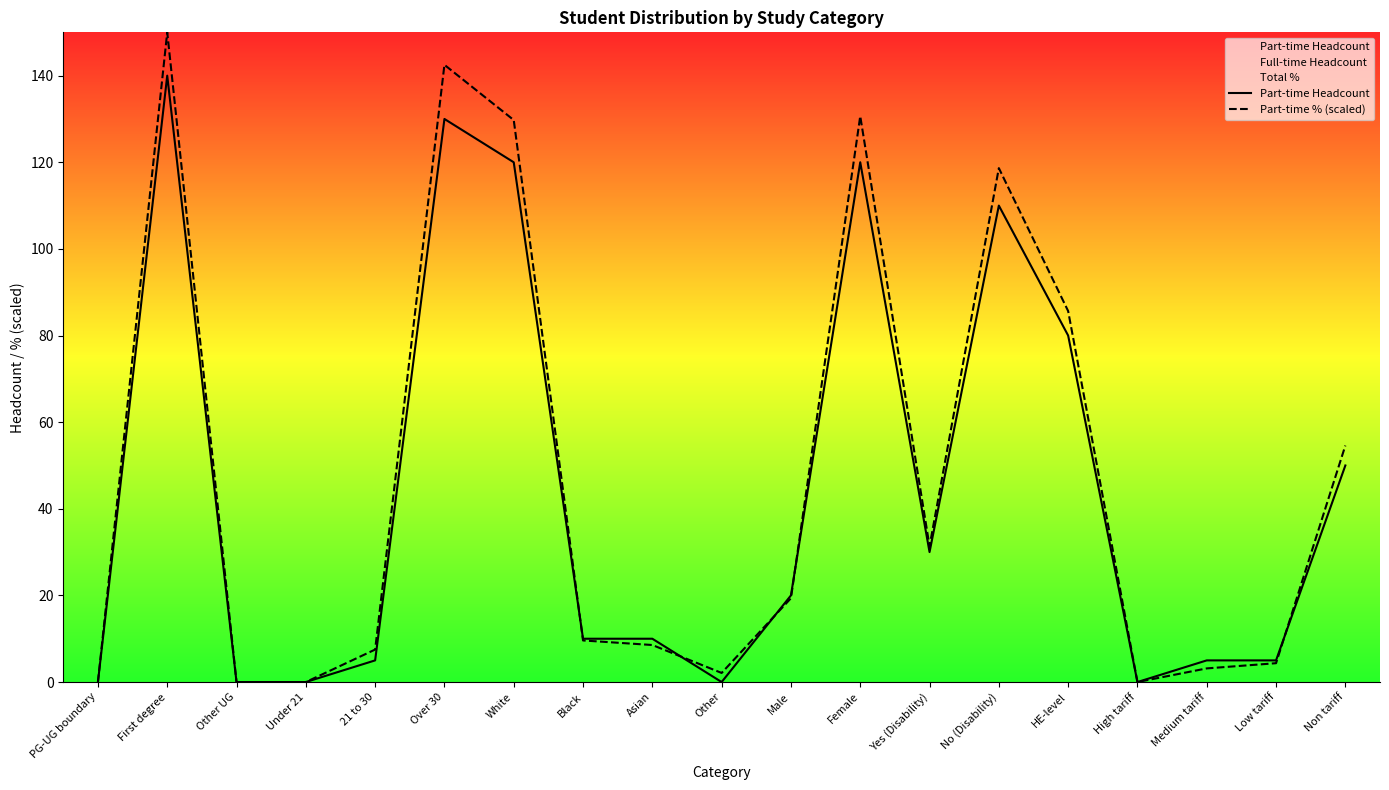

Which label corresponds to the largest value in the chart?

First degree